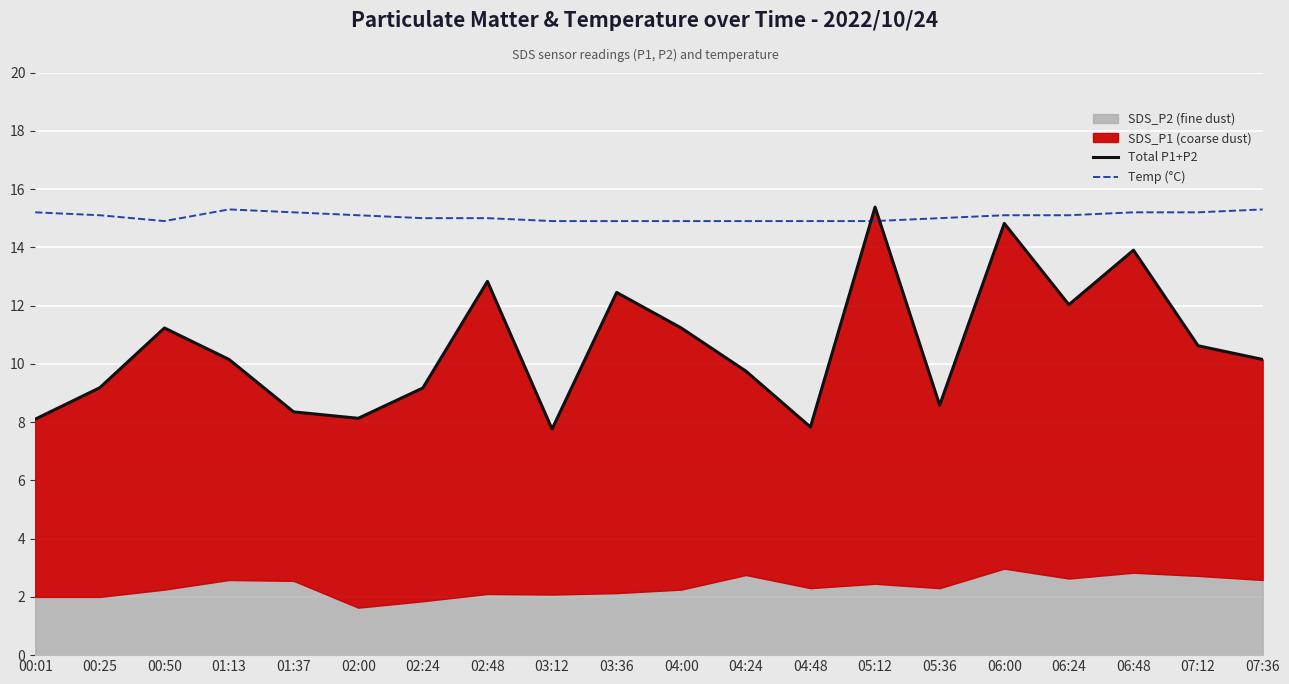

Is it true that Temp (°C) equals 26.6 at 07:36?

False